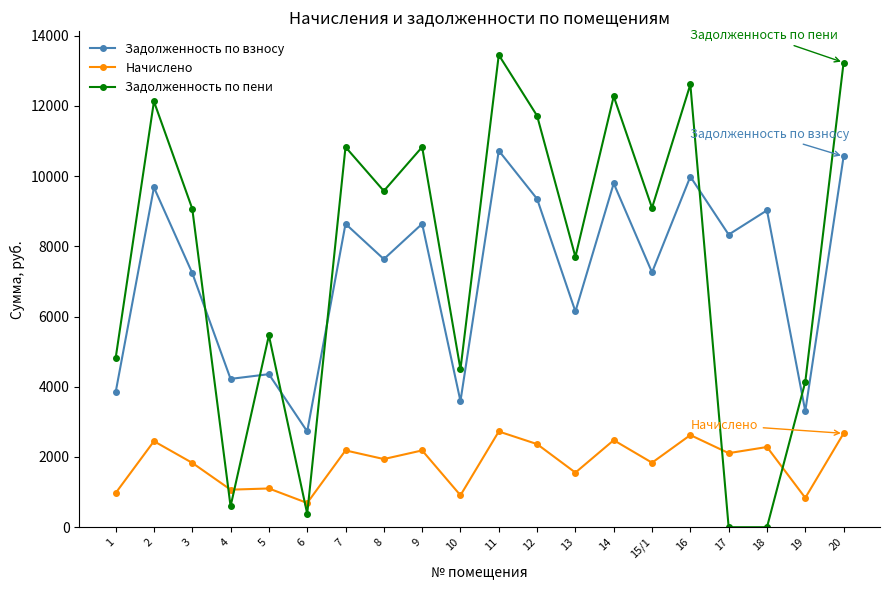

What is the total value across all series at 20?

26466.0